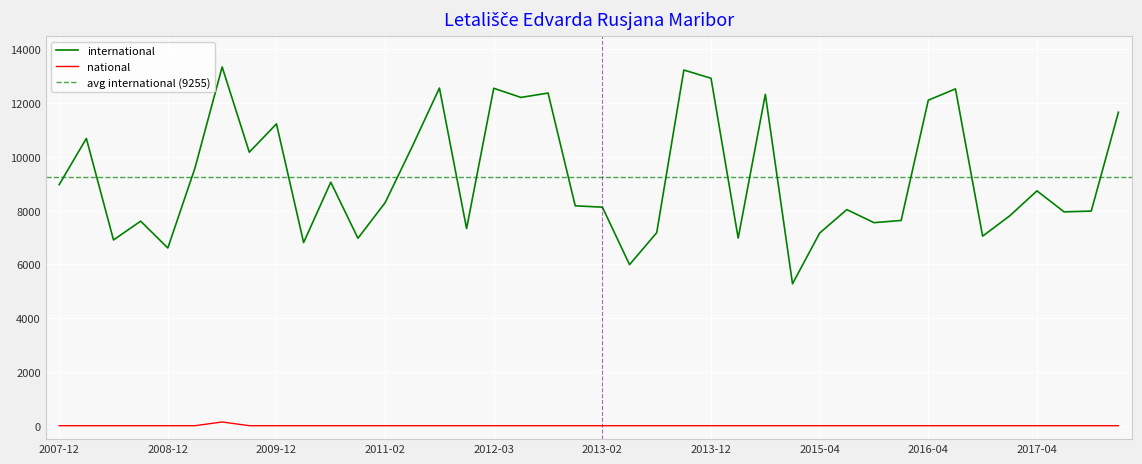

What is the greatest value displayed?

13348